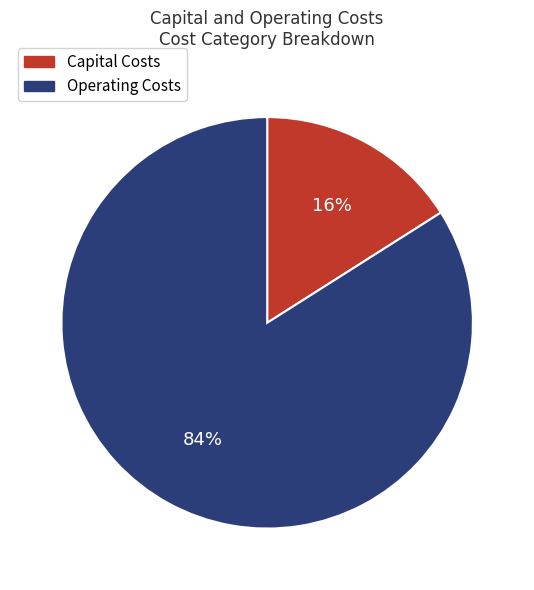

To the nearest percent, what is the average slice percentage?

50%